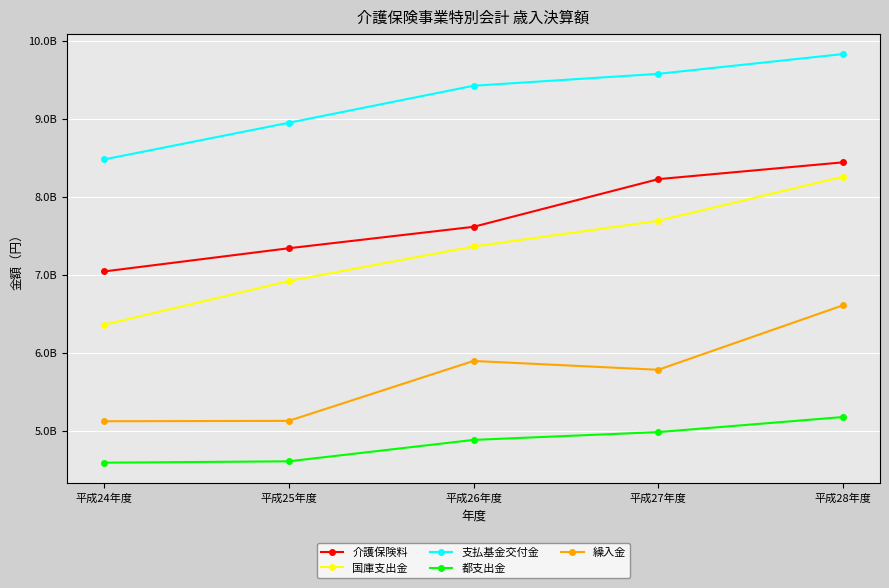

At which label is 支払基金交付金 closest to 9155157806?

平成25年度